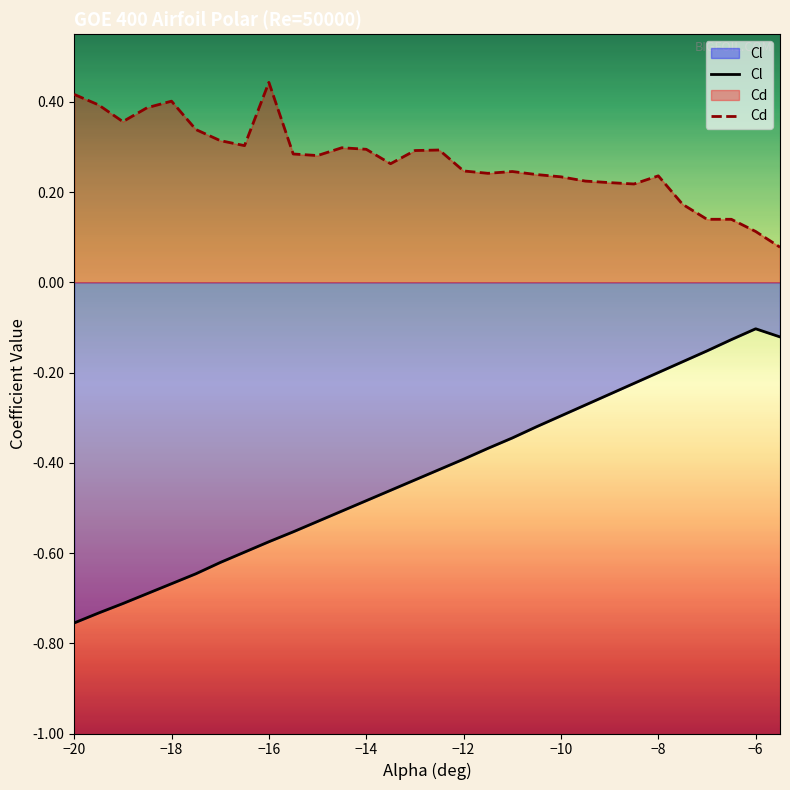

Which category has the highest value across all series?

−16